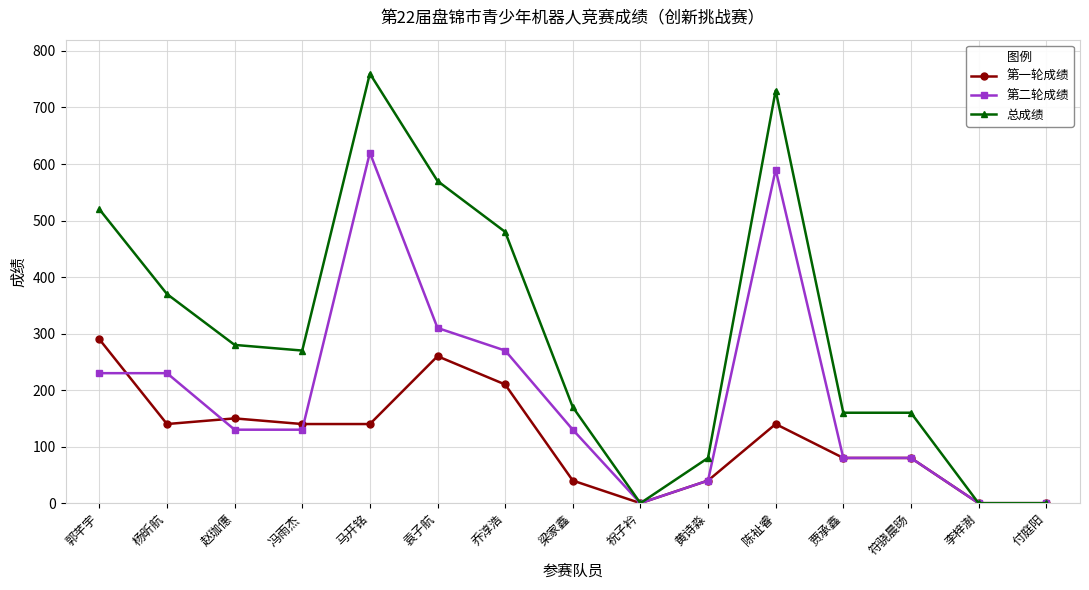

List the series in order of their peak value, lowest first.

第一轮成绩, 第二轮成绩, 总成绩